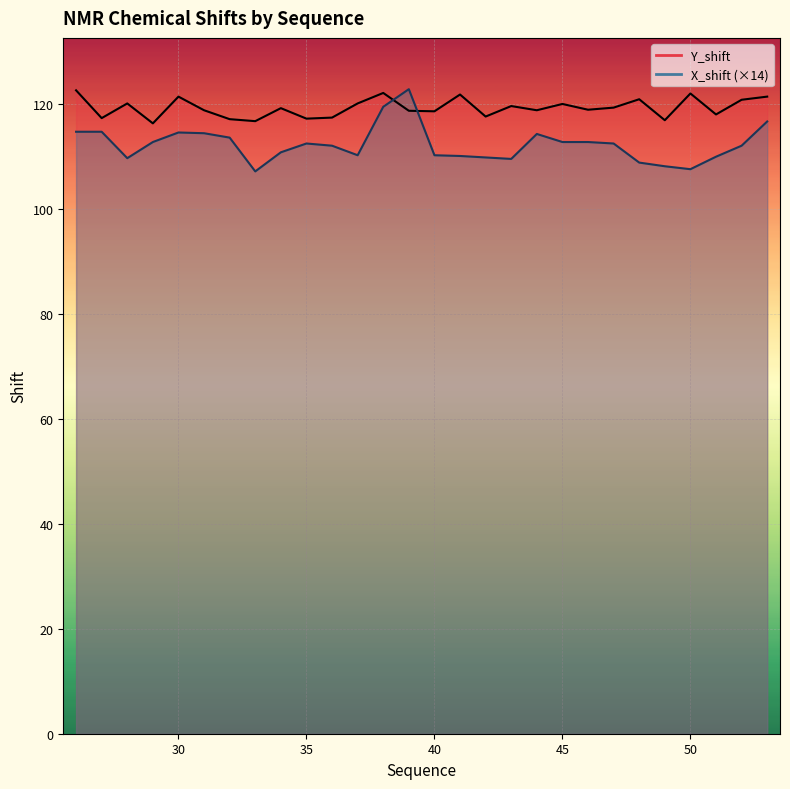

Is it true that X_shift equals 39.5 at 46?

False